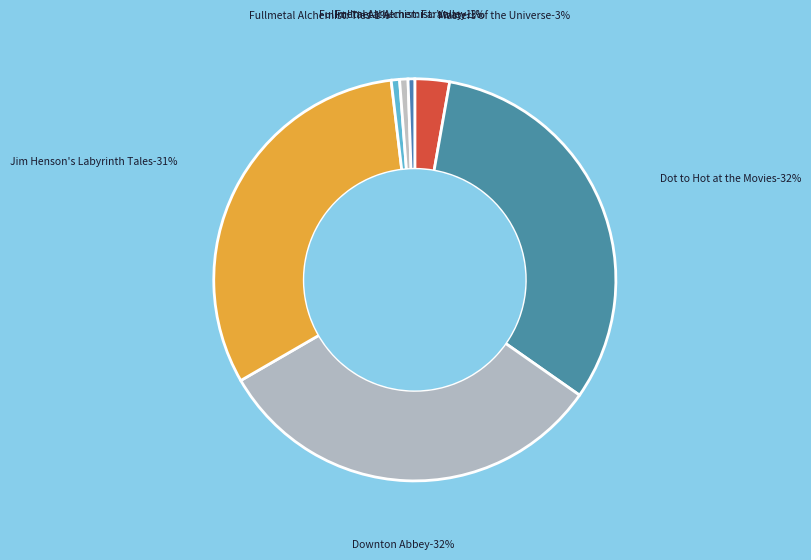

Is there a majority slice in this chart?

No